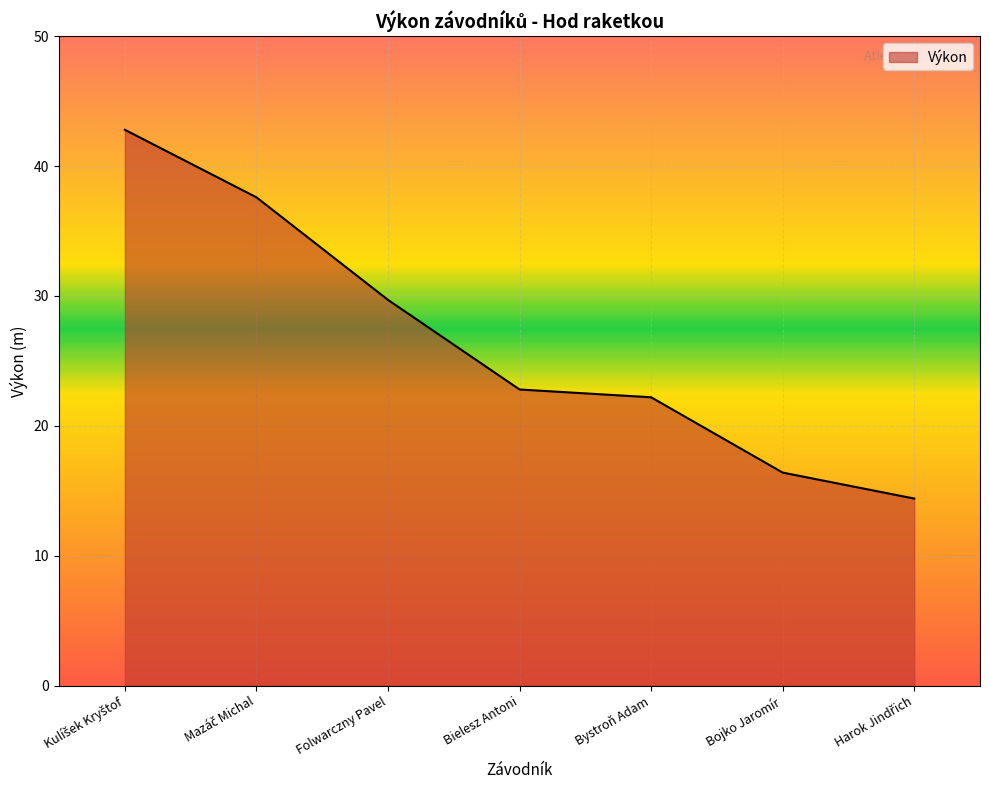

True or false: the data has more than 1 interior local peaks.

False